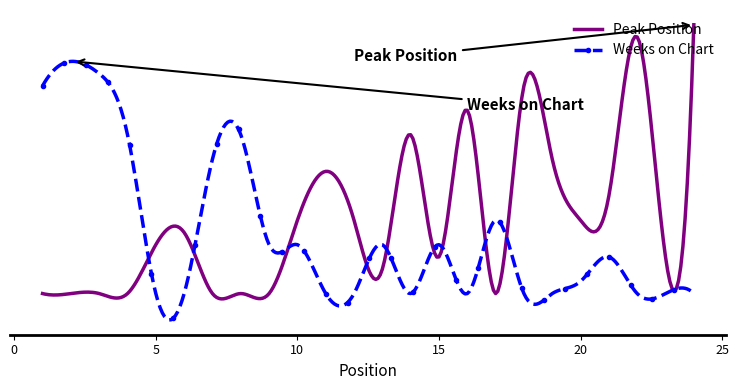

What is the highest value of the Weeks on Chart series?

20